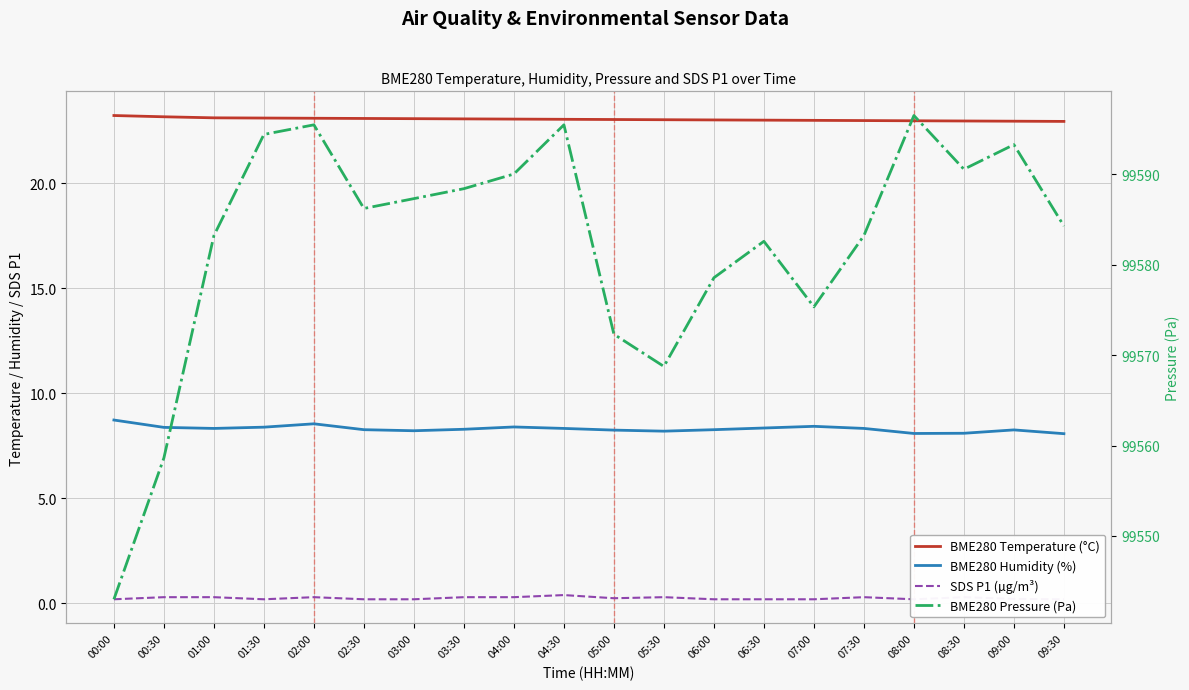

True or false: BME280 Temperature (°C) and BME280 Humidity (%) cross at least once.

False